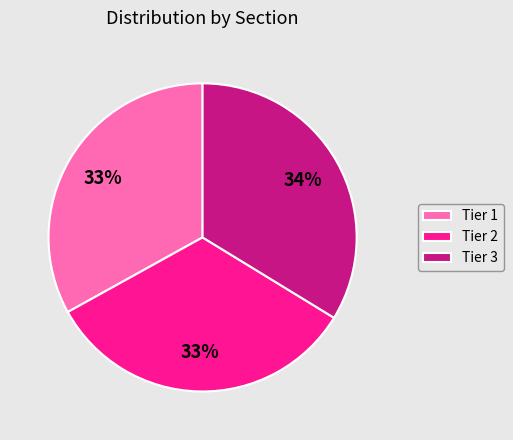

Is the sum of Tier 1 and Tier 3 greater than half?

Yes